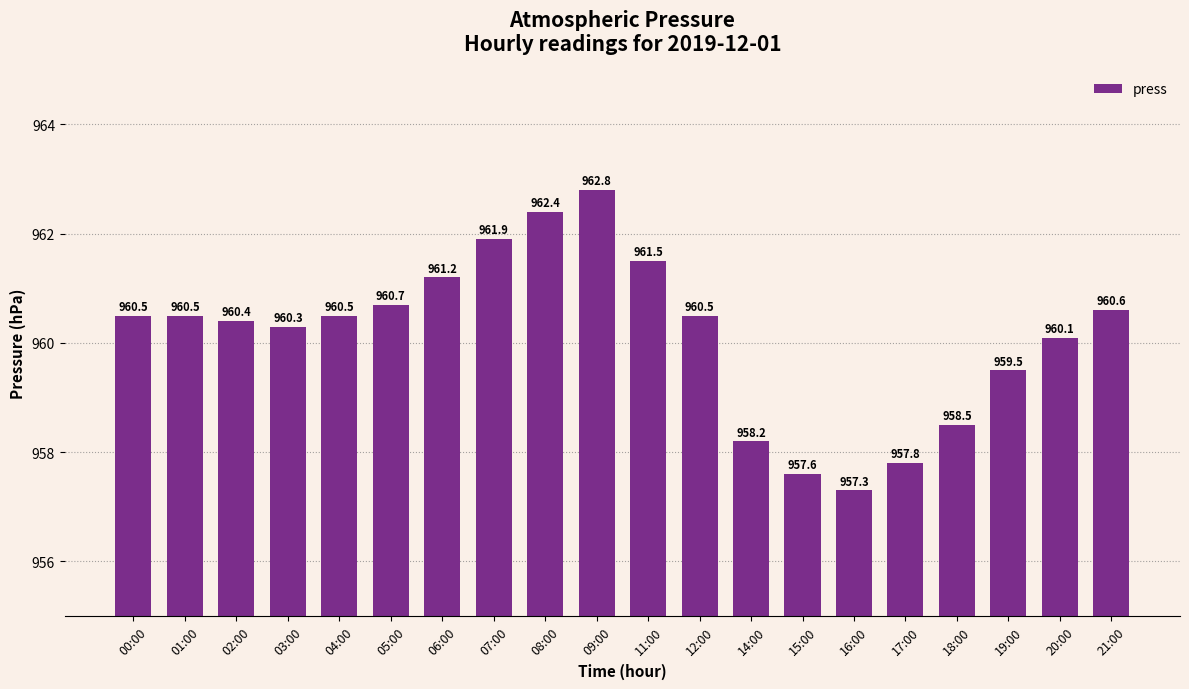

The chart shows a value of 959.5 at 19:00. True or false?

True